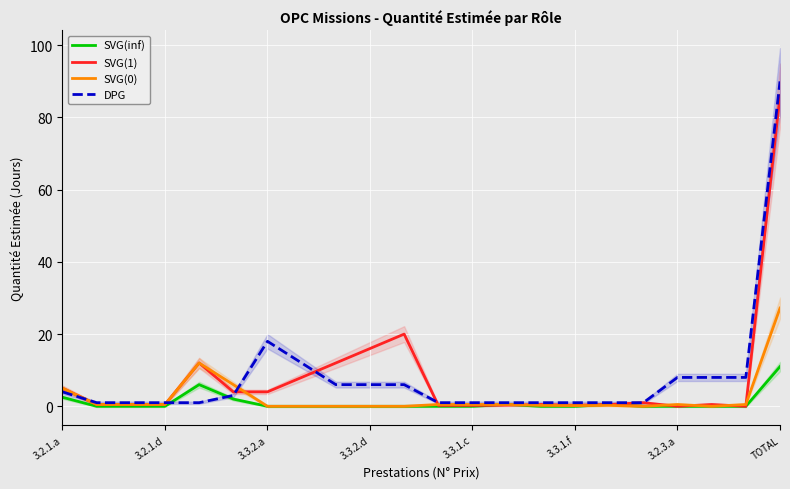

What is the maximum value for DPG?

90.0